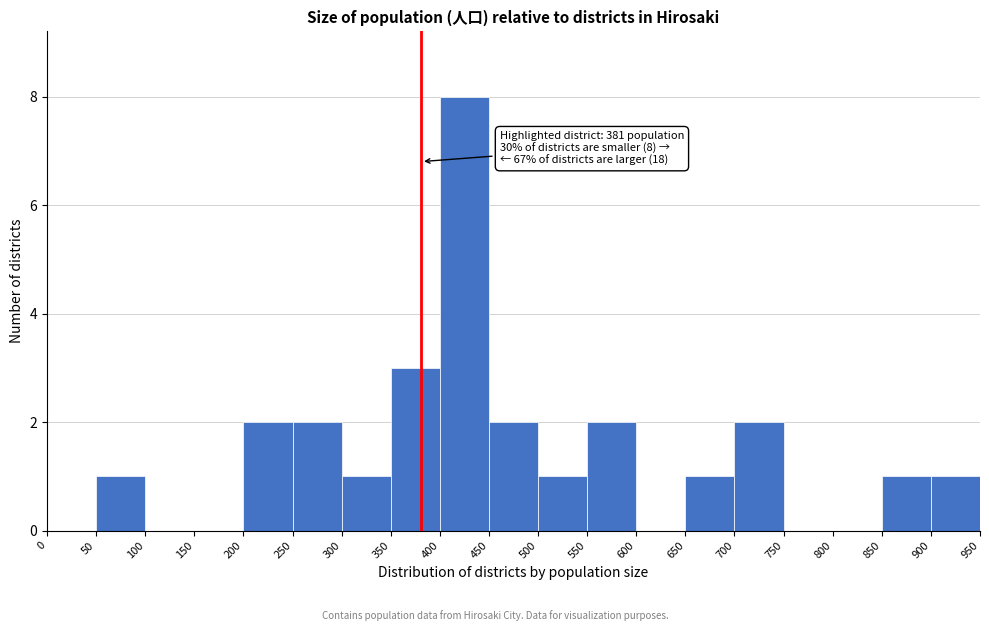

Over which range of the x-axis is the bar tallest?

400 to 450